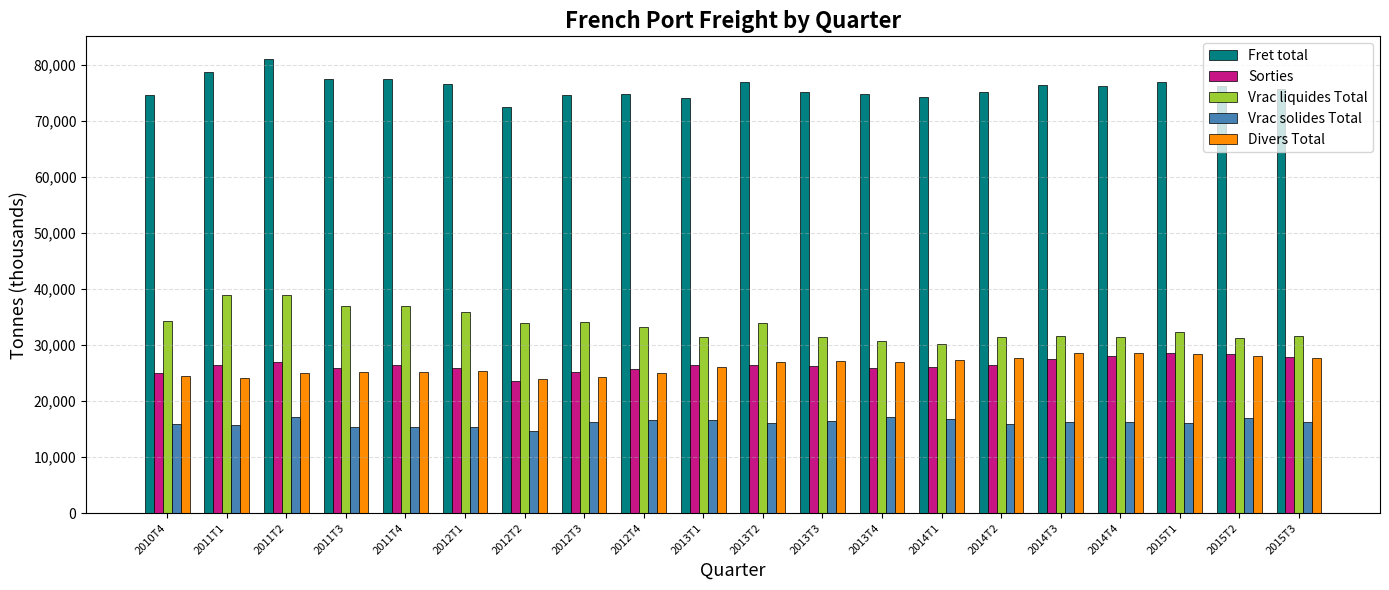

Which series has the largest total across all categories?

Fret total